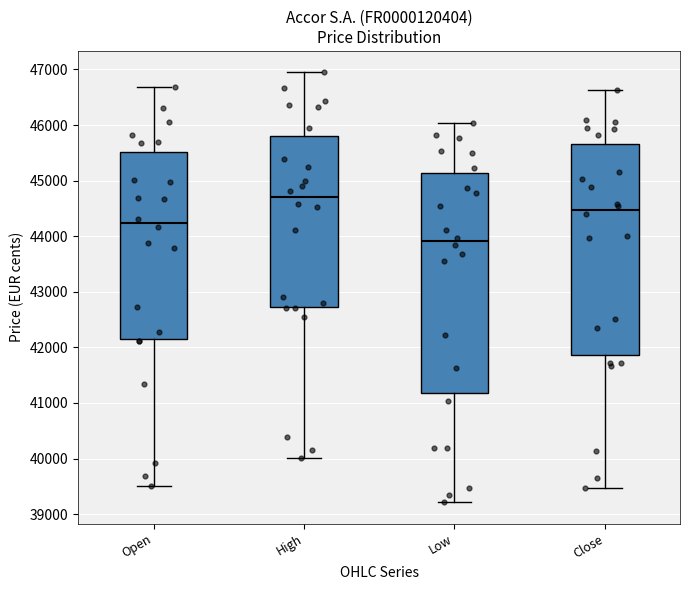

Reading left to right, transcribe this box plot: for each box, give where its median line is, the range the box spans, and where its two whiskers end, as read against the y-axis. The values are not printed on the chart, so give them approximately, as read against the axis.

Open: median 44200, box 42100 to 45500, whiskers 39500 to 46700
High: median 44700, box 42700 to 45800, whiskers 40000 to 46900
Low: median 43900, box 41200 to 45100, whiskers 39200 to 46000
Close: median 44500, box 41900 to 45700, whiskers 39500 to 46600